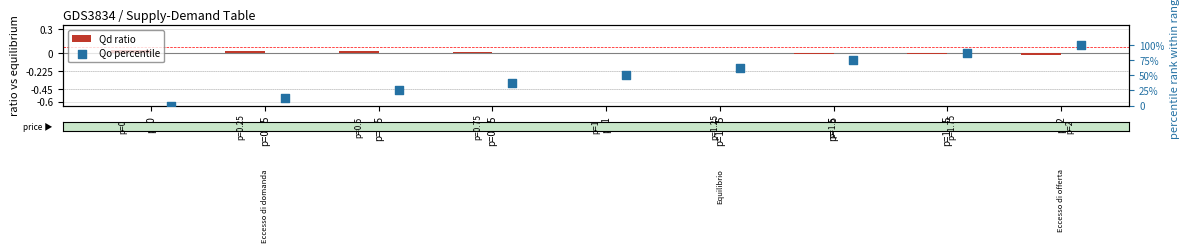

Which series reaches the minimum Y coordinate?

Qd ratio